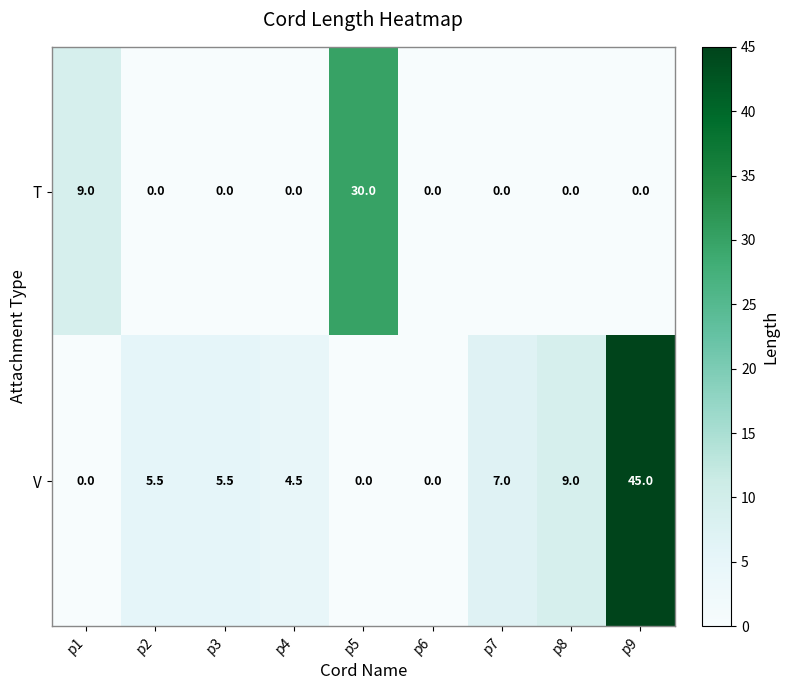

List the series in order of their peak value, lowest first.

T, V